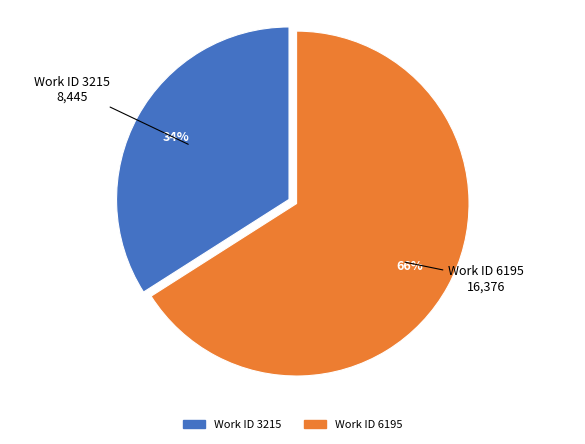

What is the ratio of the value at Work ID 3215 to the value at Work ID 6195?

0.5